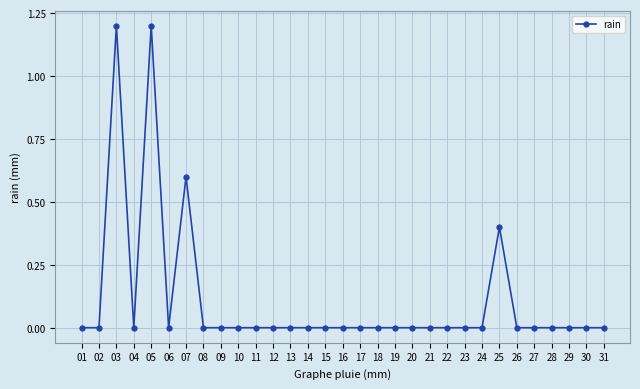

Reading right to left, list all the values displayed in this chart.

0.0	0.0	0.0	0.0	0.0	0.0	0.4	0.0	0.0	0.0	0.0	0.0	0.0	0.0	0.0	0.0	0.0	0.0	0.0	0.0	0.0	0.0	0.0	0.0	0.6	0.0	1.2	0.0	1.2	0.0	0.0